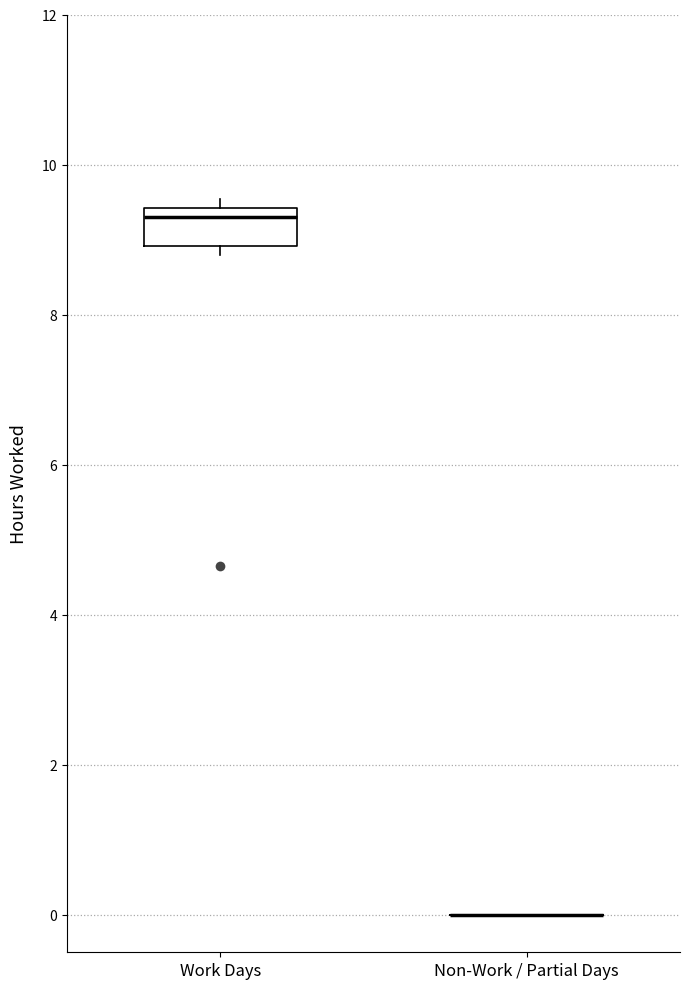

Reading left to right, transcribe this box plot: for each box, give where its median line is, the range the box spans, and where its two whiskers end, as read against the y-axis. The values are not printed on the chart, so give them approximately, as read against the axis.

Work Days: median 9.4 (just below the box's upper edge), box 9.0 to 9.4, whiskers 8.8 to 9.6
Non-Work / Partial Days: box collapsed to a line at 0.0, whiskers 0.0 to 0.0